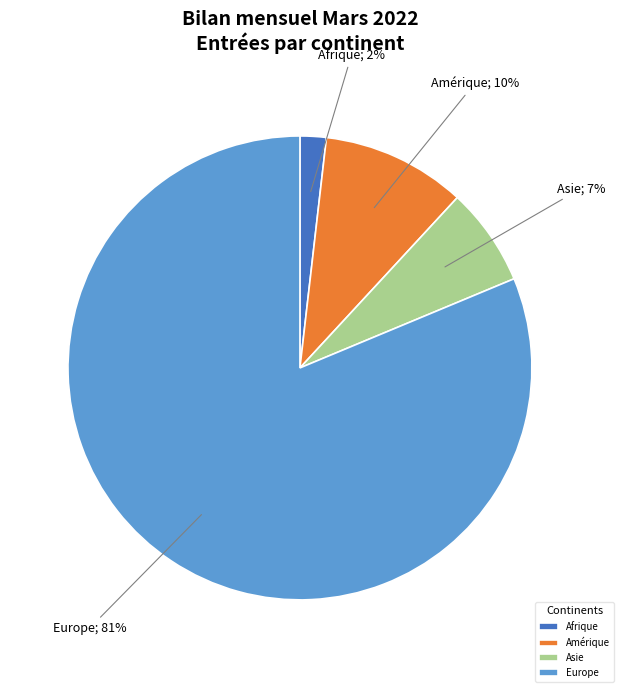

Does any single category account for the majority?

Yes